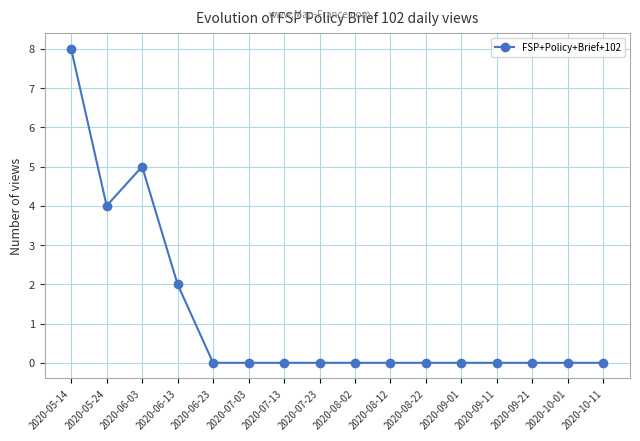

Does the chart display data point markers on the line(s)?

Yes